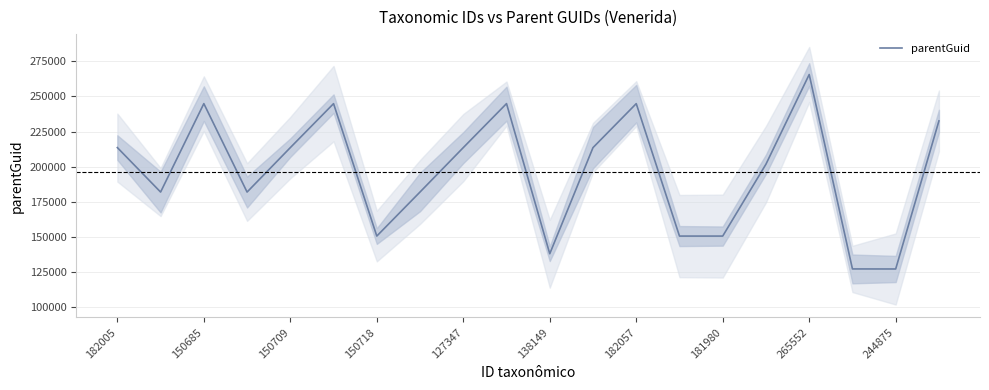

The value of parentGuid at 150709 is 213593. True or false?

True